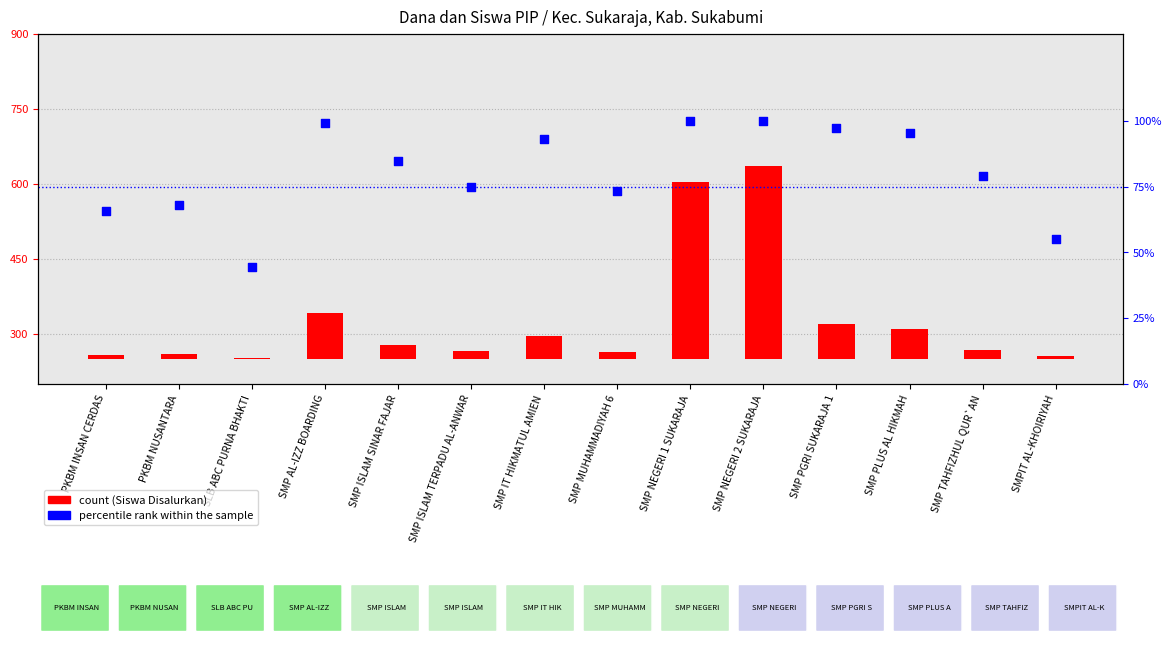

Which has a higher value, SMP TAHFIZHUL QUR`AN or SMPIT AL-KHOIRIYAH?

SMP TAHFIZHUL QUR`AN